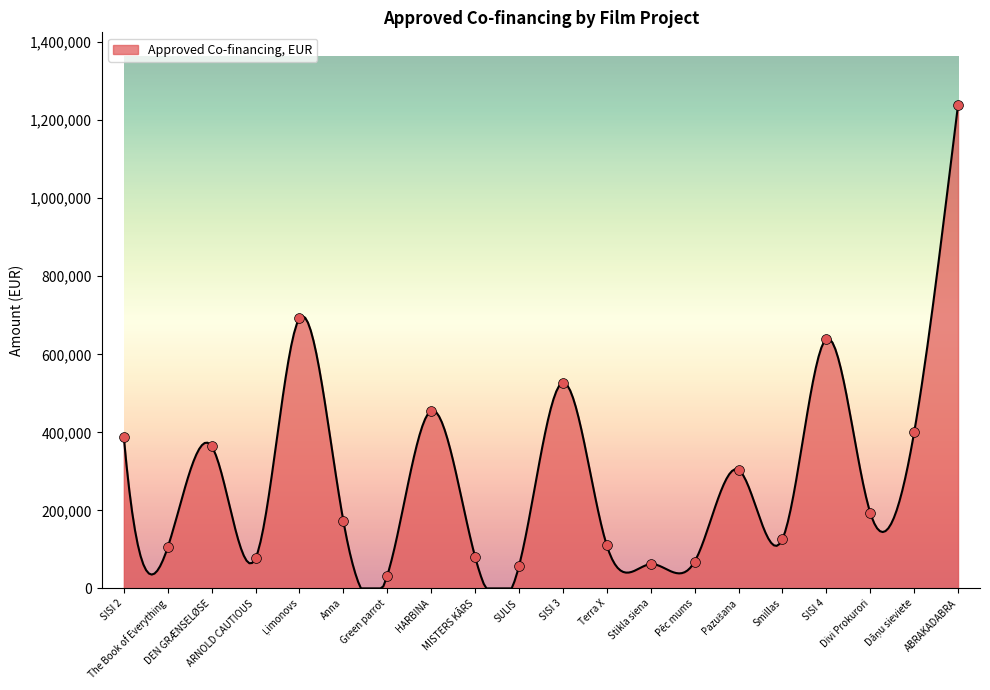

What is the change in value from Terra X to Dāņu sieviete?

+289750.3